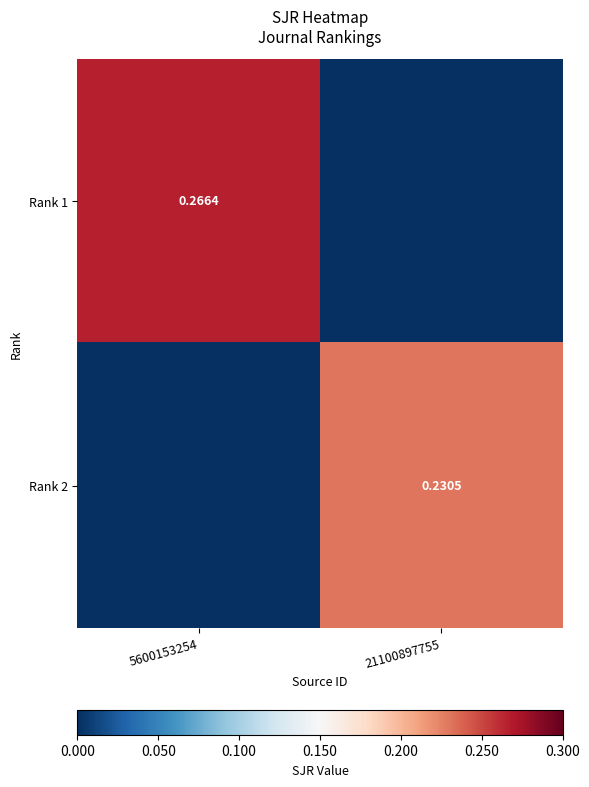

Is the value of Rank 2 at 21100897755 greater than the value of Rank 1 at 5600153254?

No